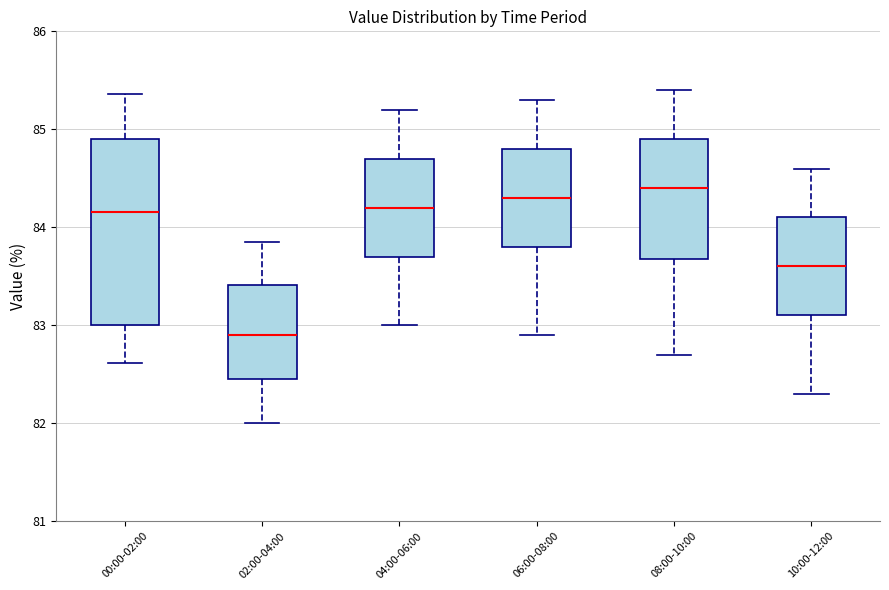

Reading left to right, transcribe this box plot: for each box, give where its median line is, the range the box spans, and where its two whiskers end, as read against the y-axis. The values are not printed on the chart, so give them approximately, as read against the axis.

00:00-02:00: median 84.2, box 83.0 to 84.9, whiskers 82.6 to 85.4
02:00-04:00: median 82.9, box 82.5 to 83.4, whiskers 82.0 to 83.9
04:00-06:00: median 84.2, box 83.7 to 84.7, whiskers 83.0 to 85.2
06:00-08:00: median 84.3, box 83.8 to 84.8, whiskers 82.9 to 85.3
08:00-10:00: median 84.4, box 83.7 to 84.9, whiskers 82.7 to 85.4
10:00-12:00: median 83.6, box 83.1 to 84.1, whiskers 82.3 to 84.6